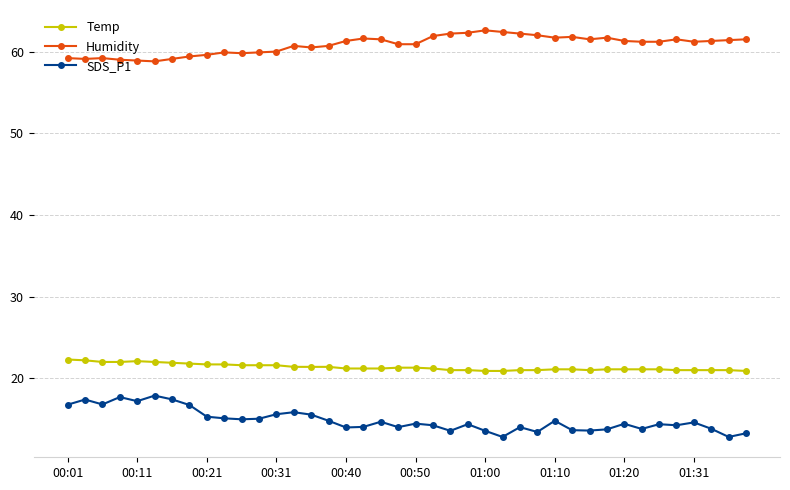

What is the value of the Temp point at the 14th from the left?

21.4